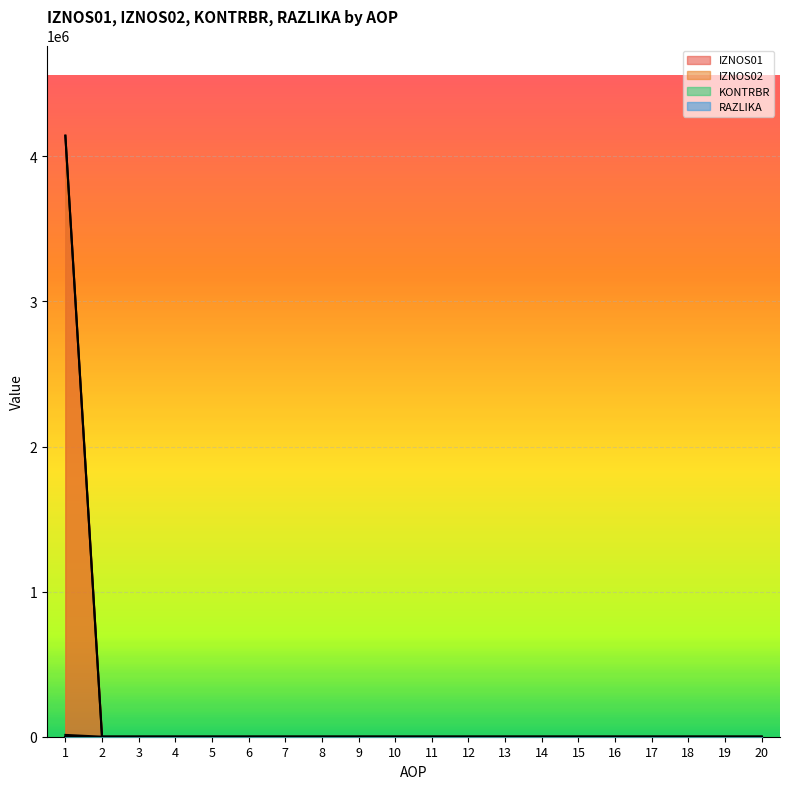

True or false: IZNOS01 and IZNOS02 cross at least once.

False